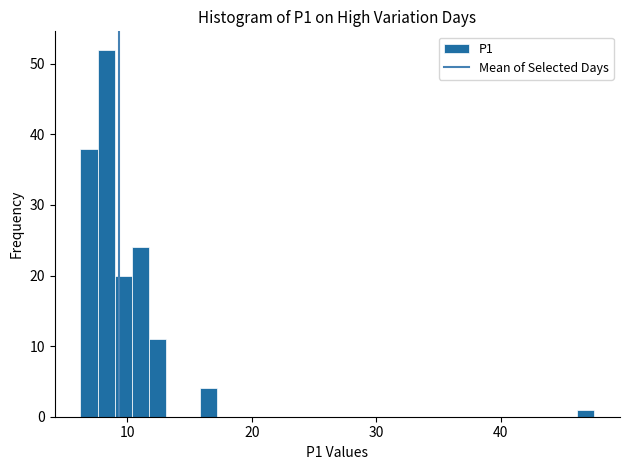

Read against the x-axis, roughly where is the centre of the tallest bar?

8